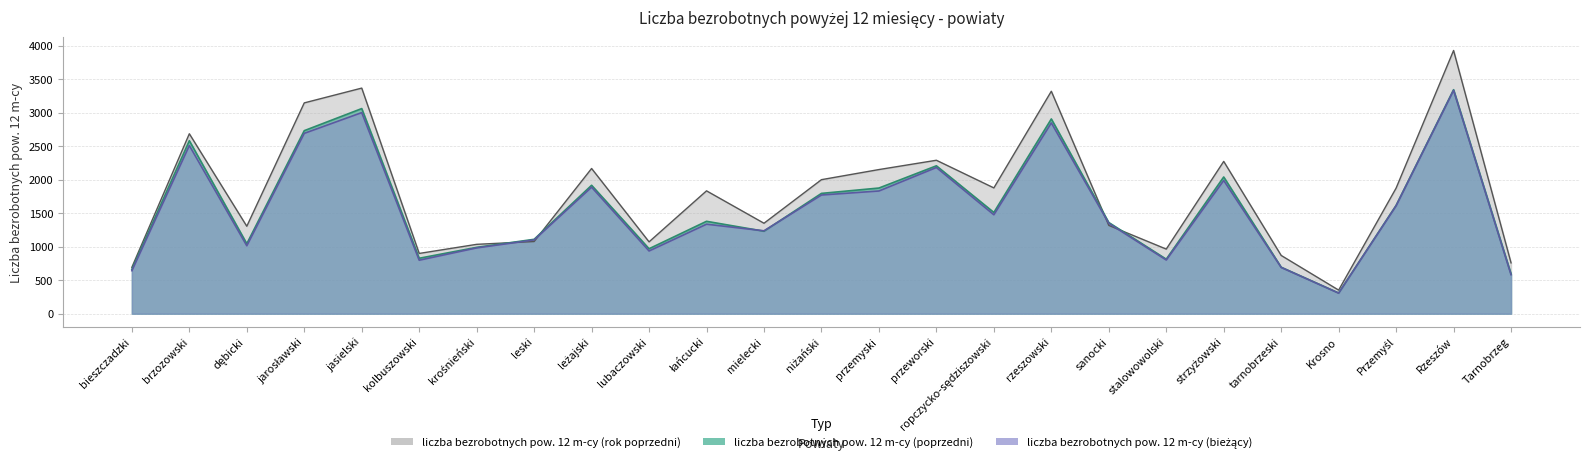

What is the spread (max minus min) of values at leżajski?

279